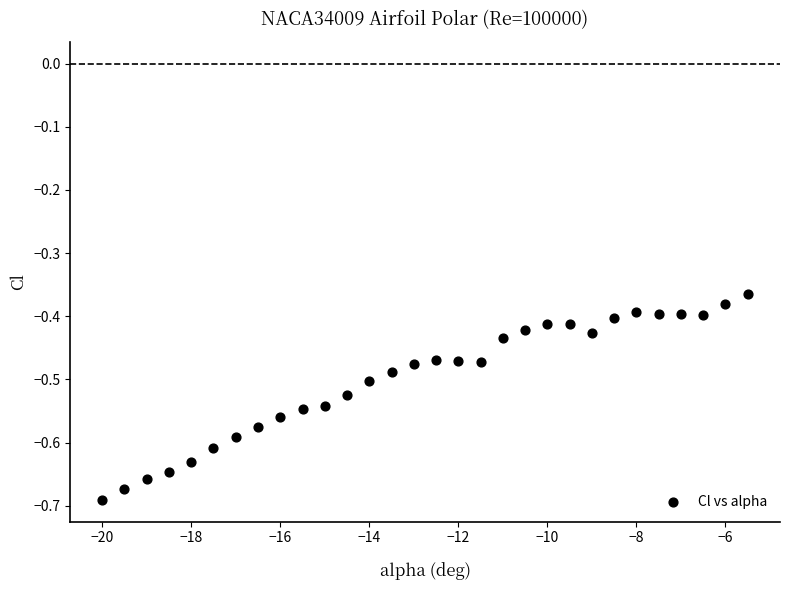

What is the range of Y values (max minus min)?

0.3